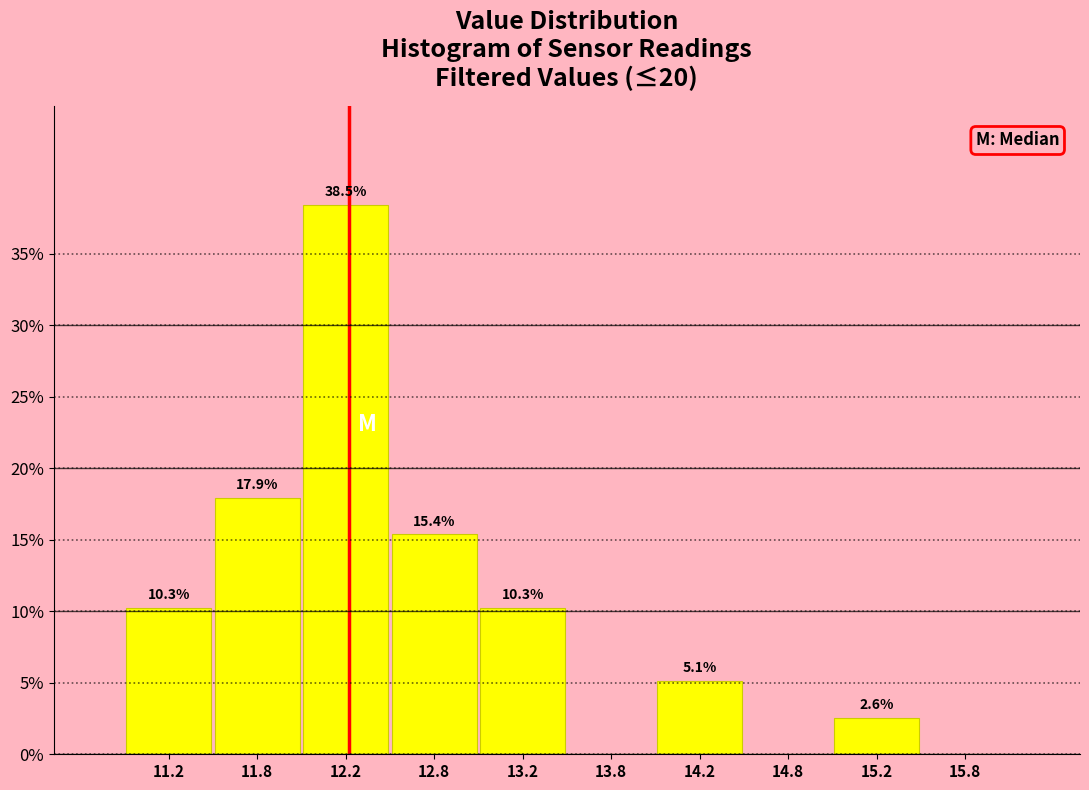

Which range on the x-axis has the tallest bar?

12.0 to 12.5